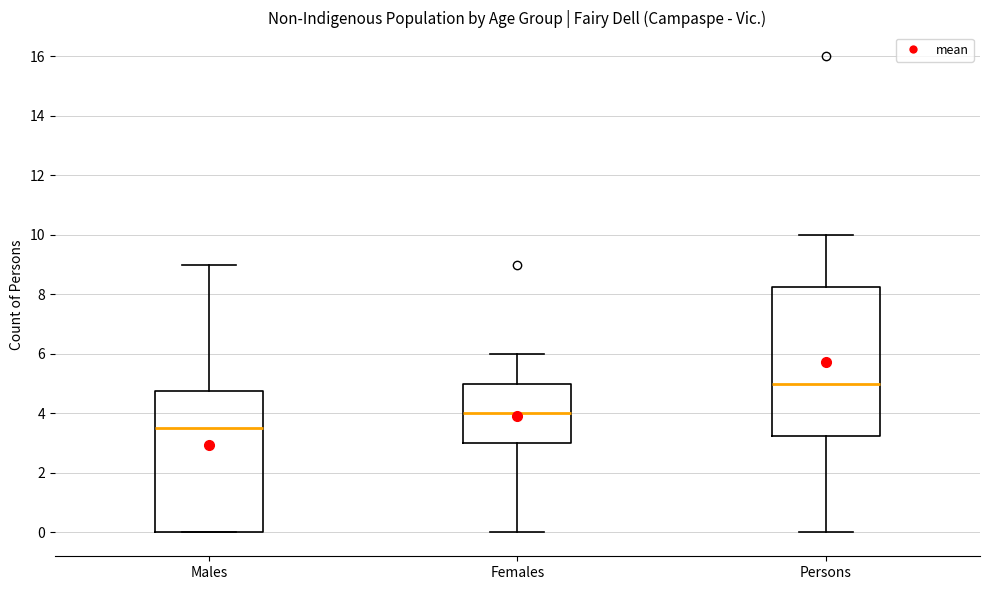

Reading left to right, transcribe this box plot: for each box, give where its median line is, the range the box spans, and where its two whiskers end, as read against the y-axis. The values are not printed on the chart, so give them approximately, as read against the axis.

Males: median 3.6, box 0.0 to 4.8, whiskers 0.0 to 9.0
Females: median 4.0, box 3.0 to 5.0, whiskers 0.0 to 6.0
Persons: median 5.0, box 3.2 to 8.2, whiskers 0.0 to 10.0